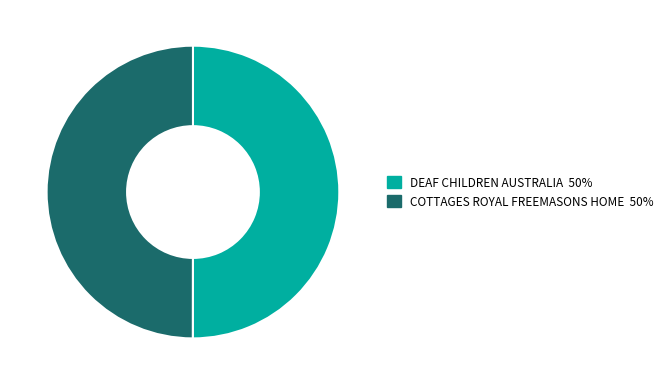

To the nearest percent, what is the average slice percentage?

50%